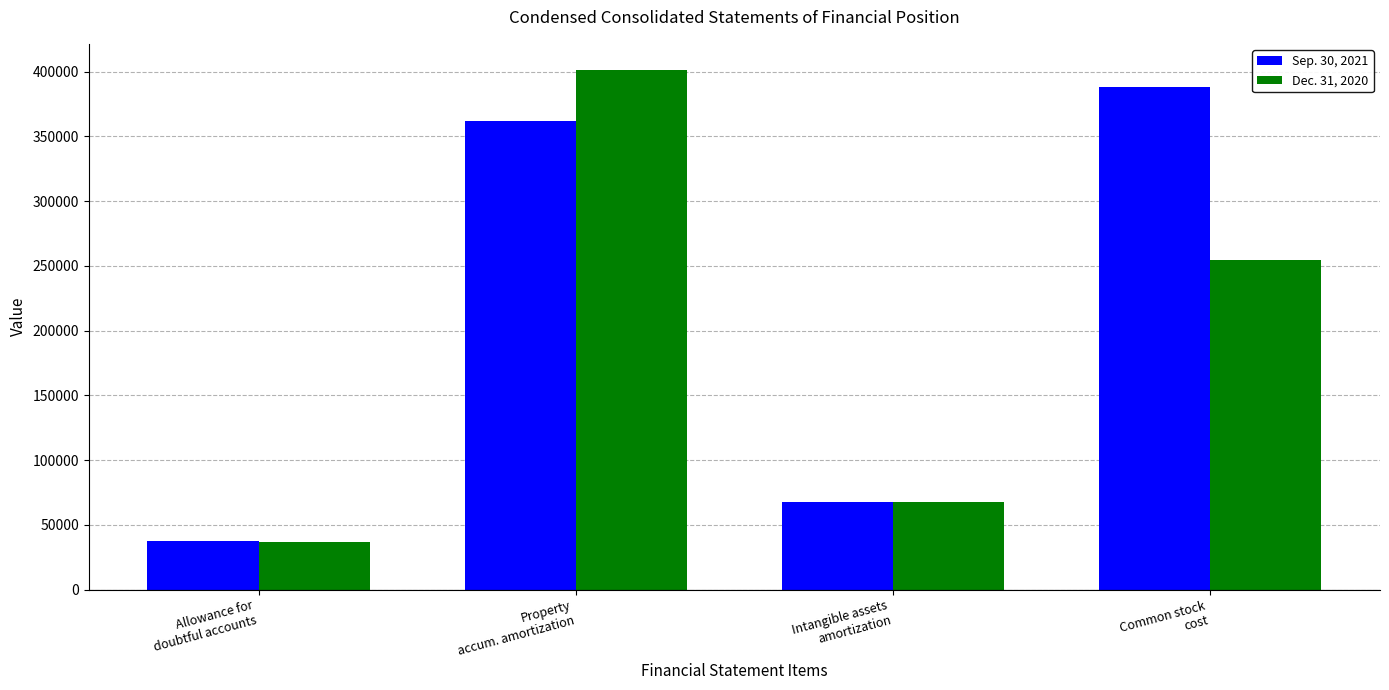

What is the difference between the highest and lowest values at Allowance for
doubtful accounts?

643